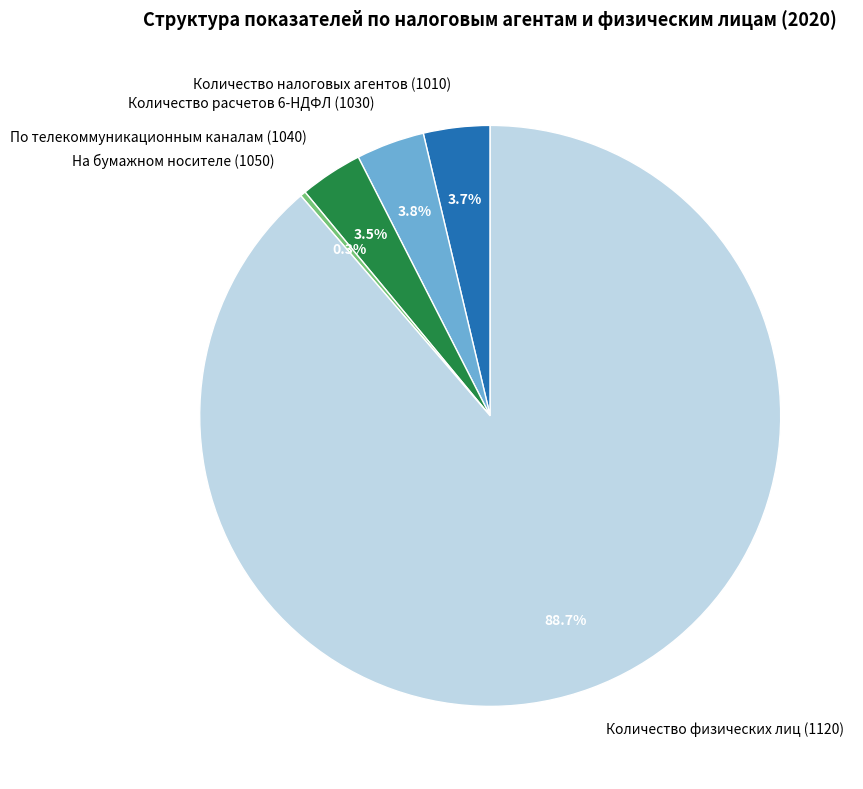

Which slice is the largest?

Количество физических лиц (1120)